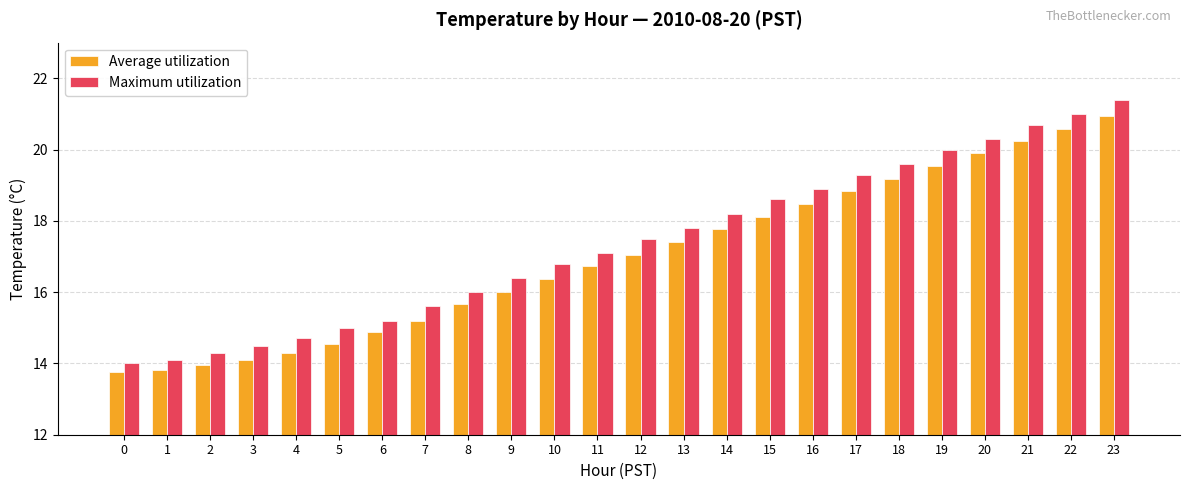

At how many categories does at least one series exceed 13?

24